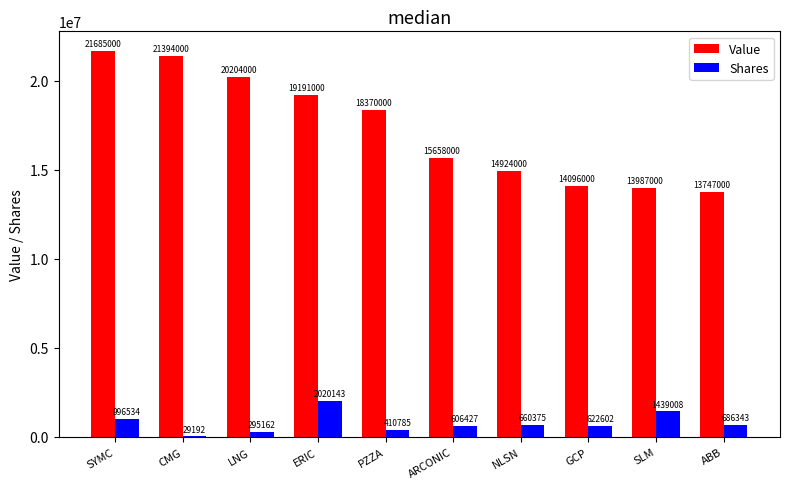

Which label corresponds to the largest value in the chart?

SYMC